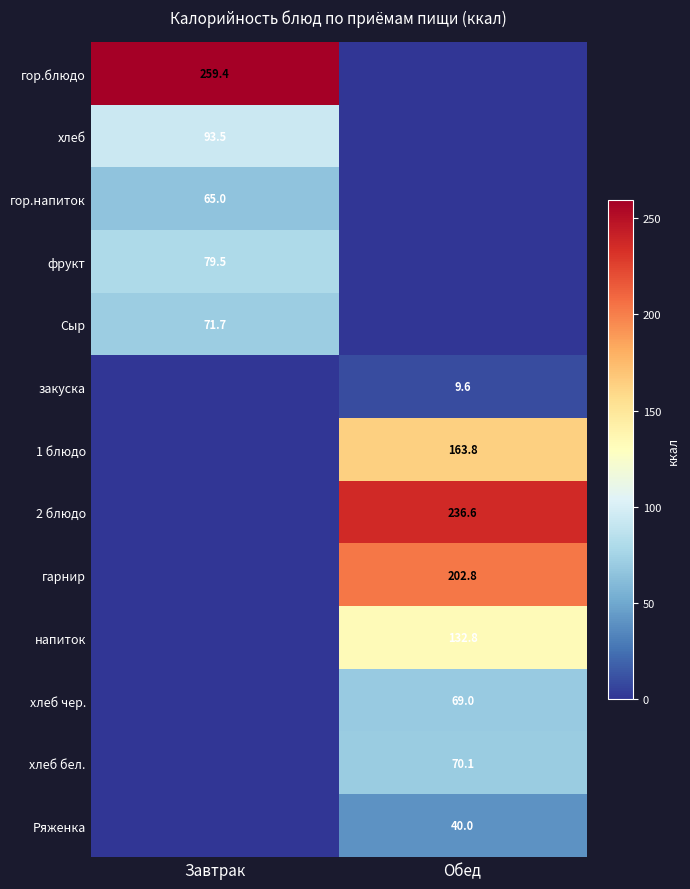

The хлеб бел. series shows 34.3 at Обед. True or false?

False